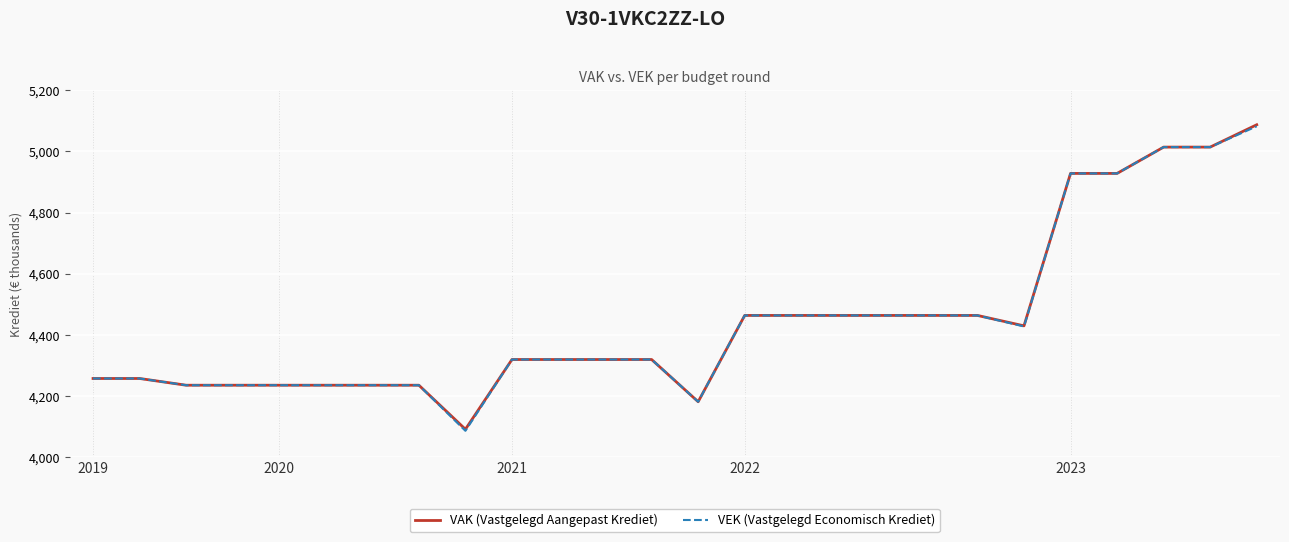

What is the maximum value for VEK (Vastgelegd Economisch Krediet)?

5082